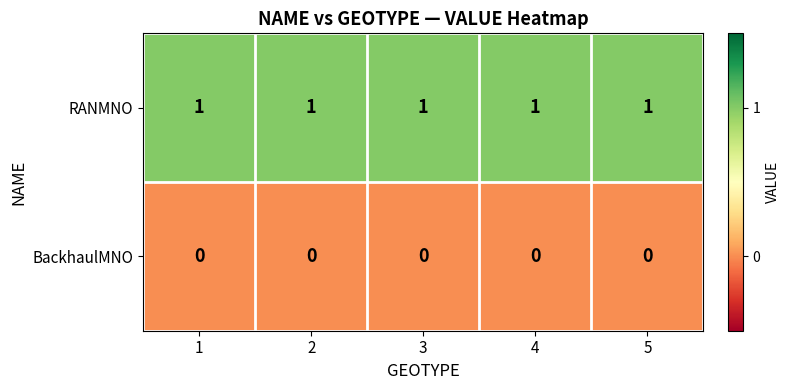

Which series has the largest total across all categories?

RANMNO